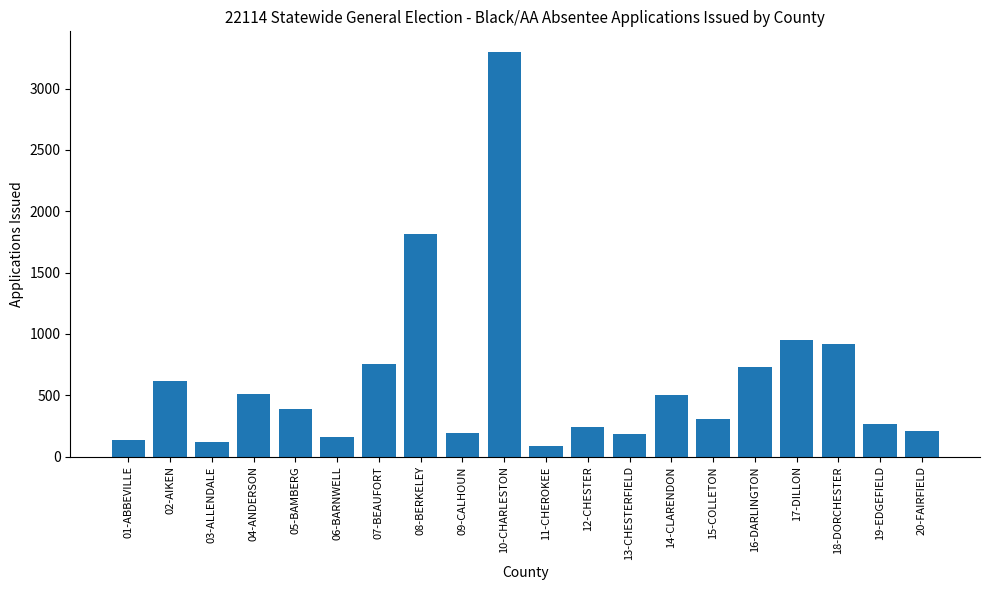

What is the ratio of the value at 06-BARNWELL to the value at 01-ABBEVILLE?

1.2